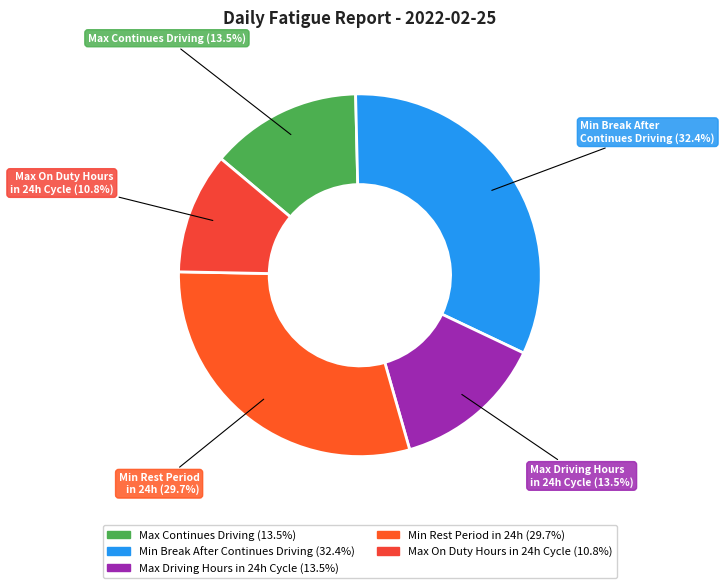

Does any single category account for the majority?

No